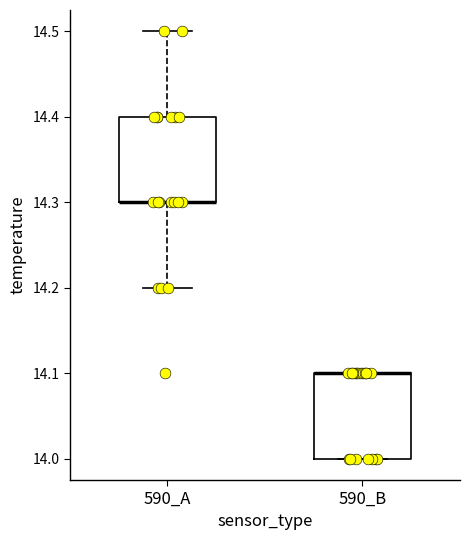

Where is the upper edge of the box for 590_A on the y-axis? The values are not printed on the chart, so give them approximately, as read against the axis.

14.4